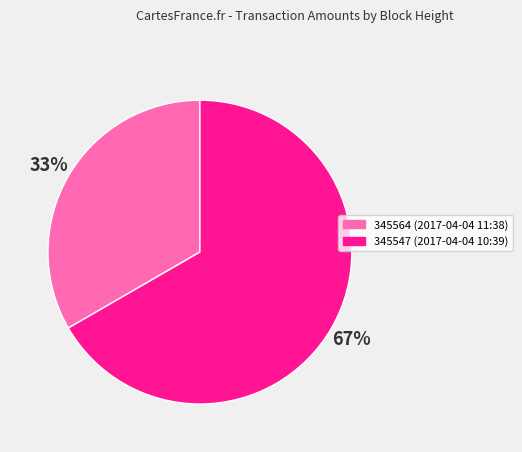

Does 345547 (2017-04-04 10:39) represent more than half of the total?

Yes